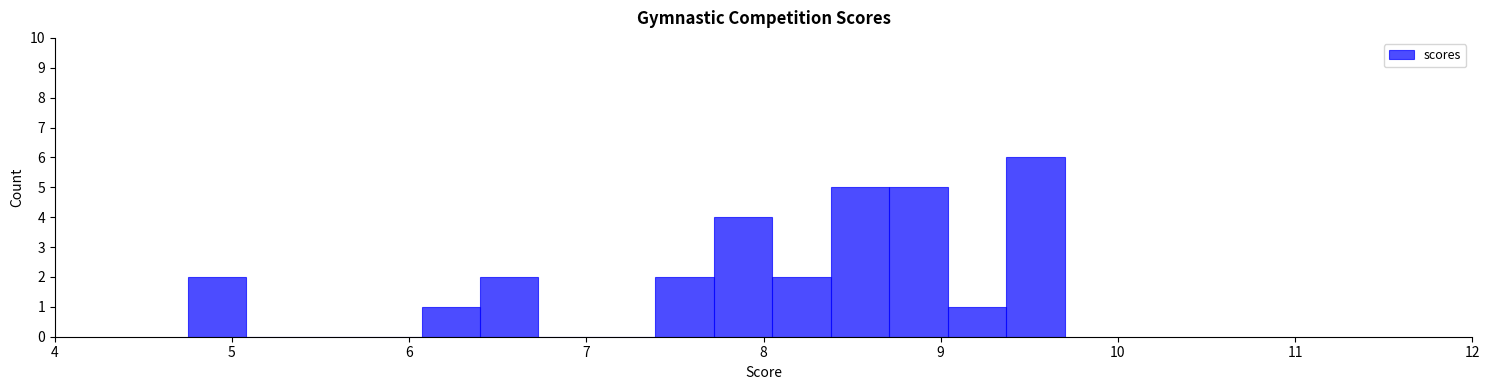

Read against the x-axis, roughly where is the centre of the tallest bar?

9.5